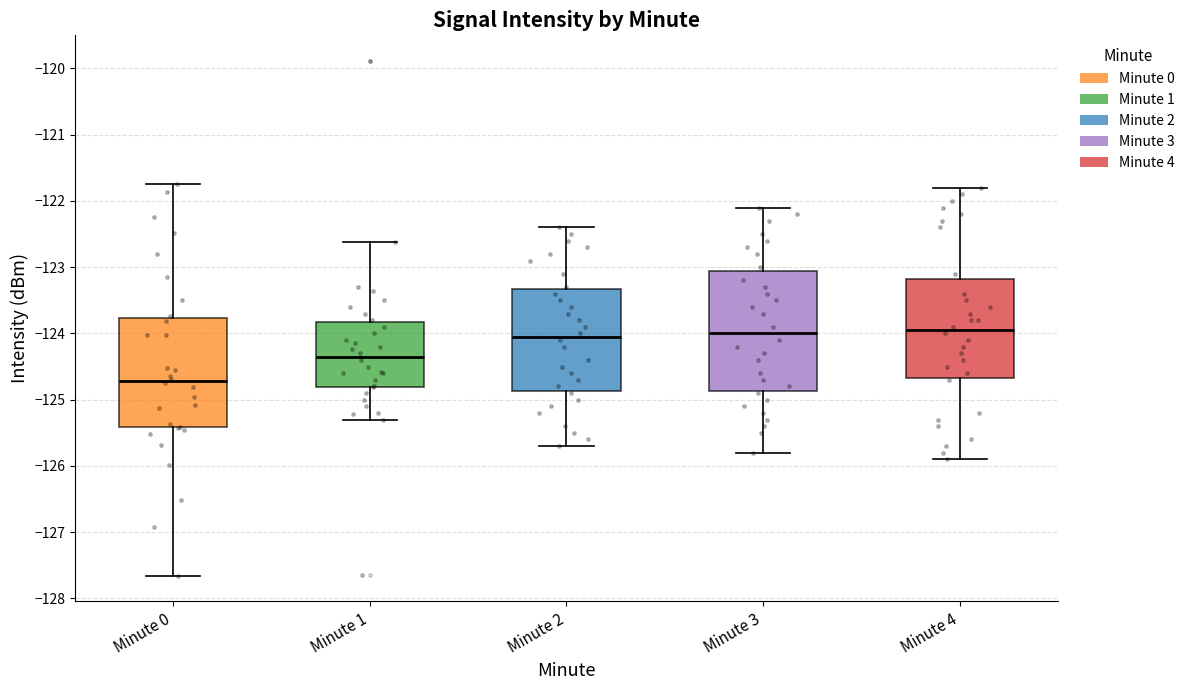

Which box's median line is the lowest?

Minute 0